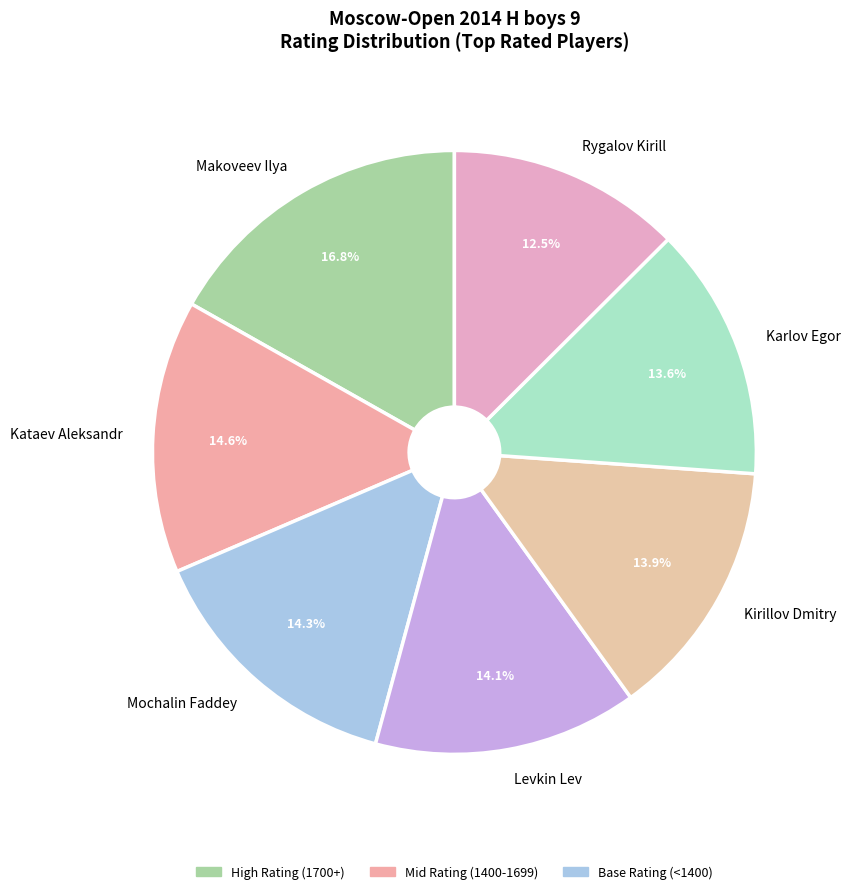

Approximately how many times larger is the value at Rygalov Kirill compared to Karlov Egor?

0.9